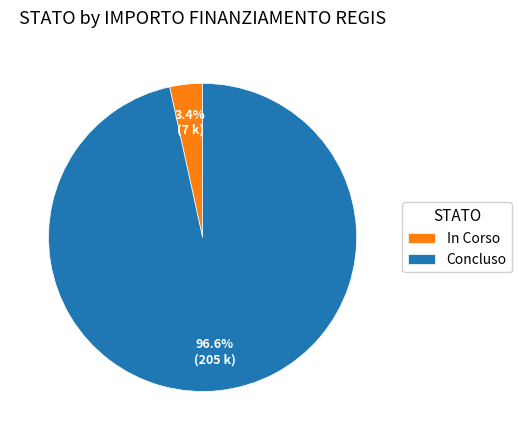

Rank the categories by value from lowest to highest.

In Corso, Concluso